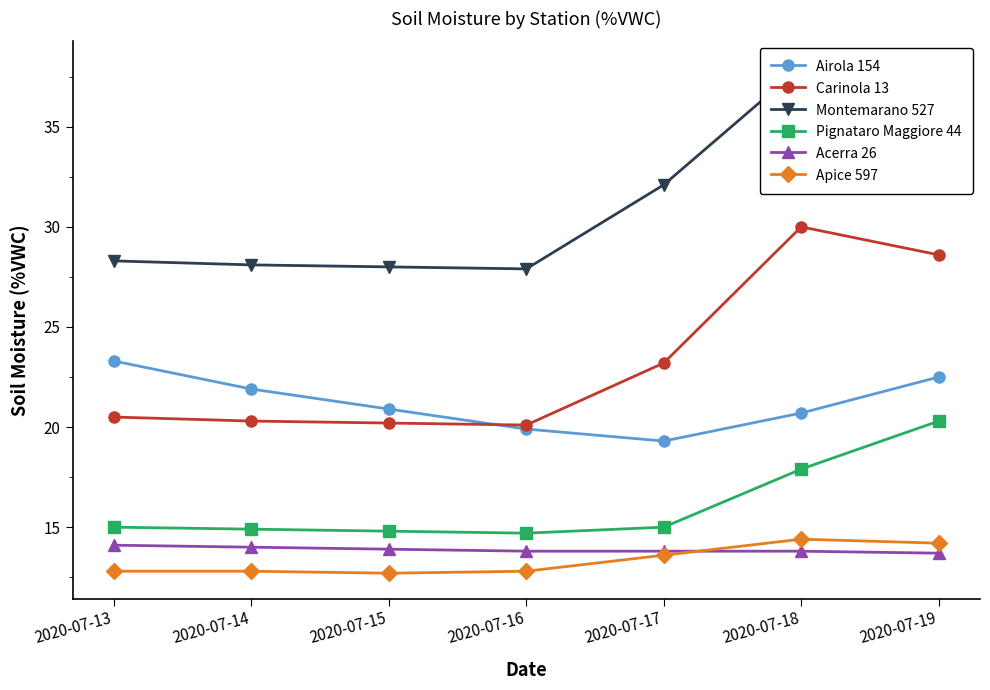

What is the approximate value of Acerra 26 at 2020-07-18?

13.8